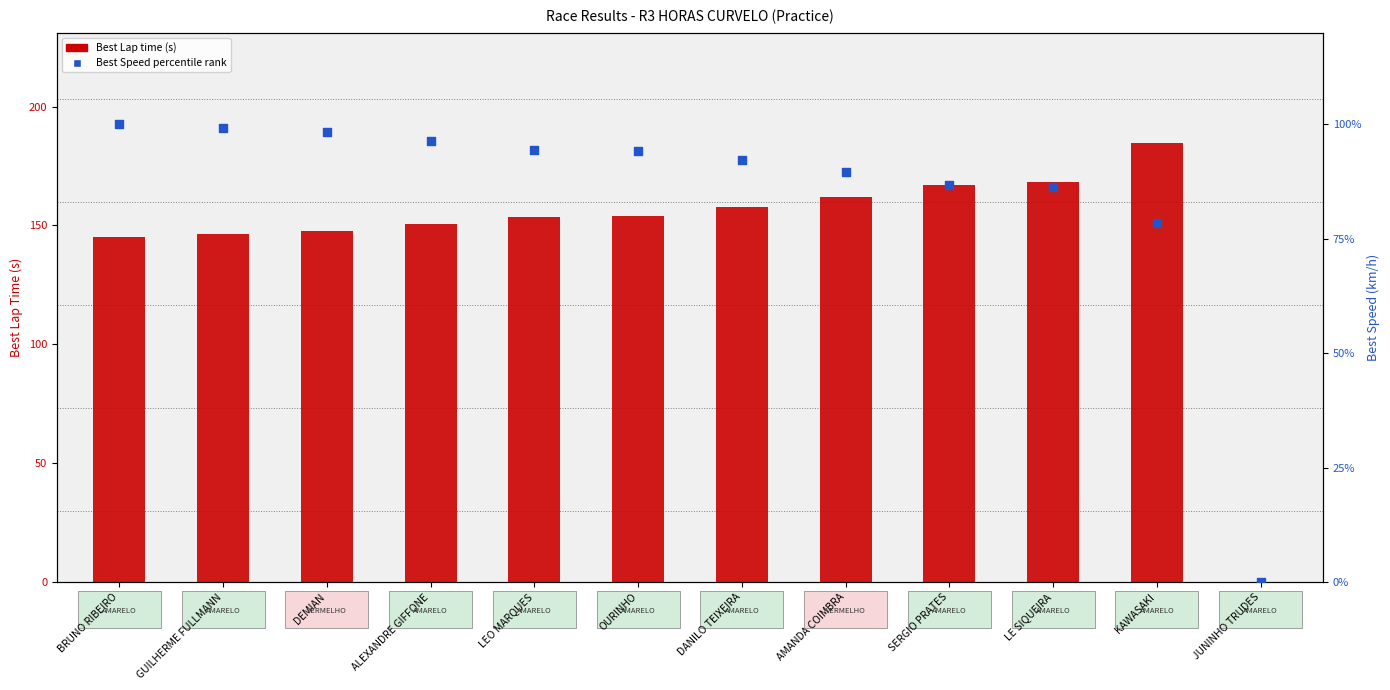

What are all the series names shown in the legend?

Best Lap time, Best Speed (percentile)